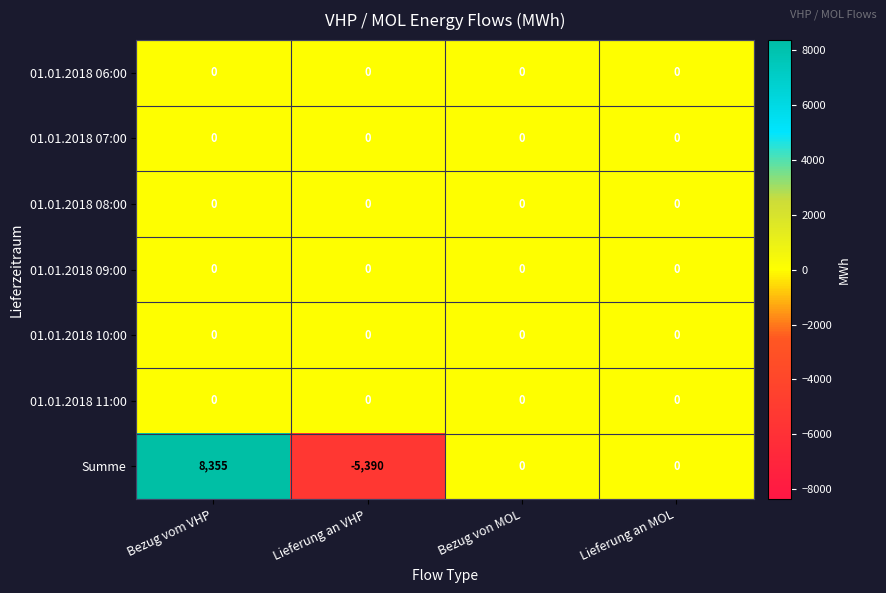

What is the difference between the maximum and minimum values in the Summe series?

13745